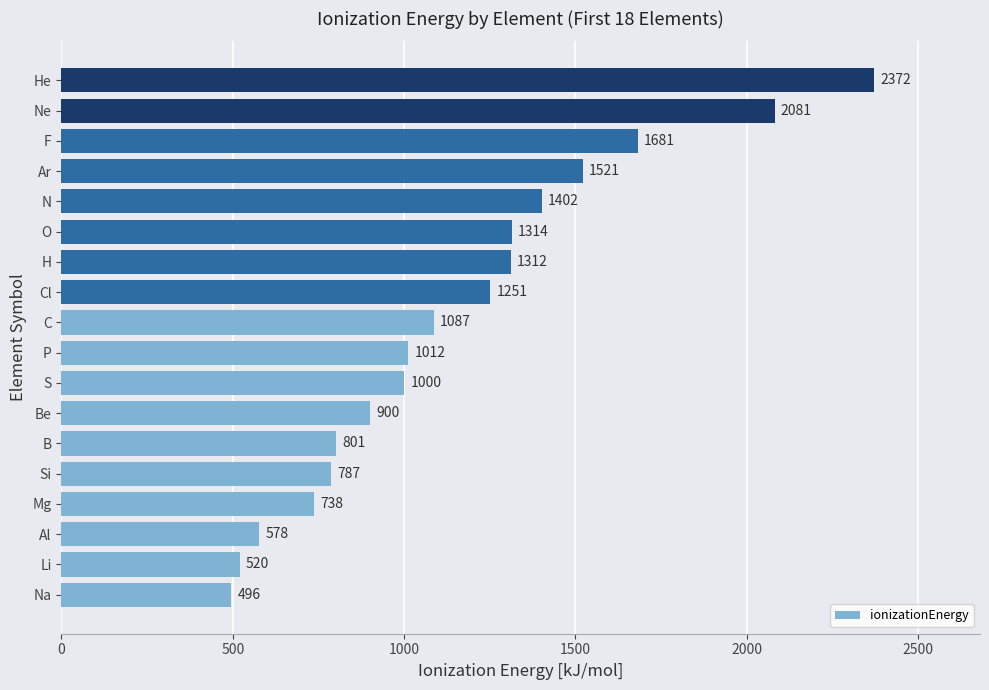

What is the approximate value at He, to the nearest 10?

2370